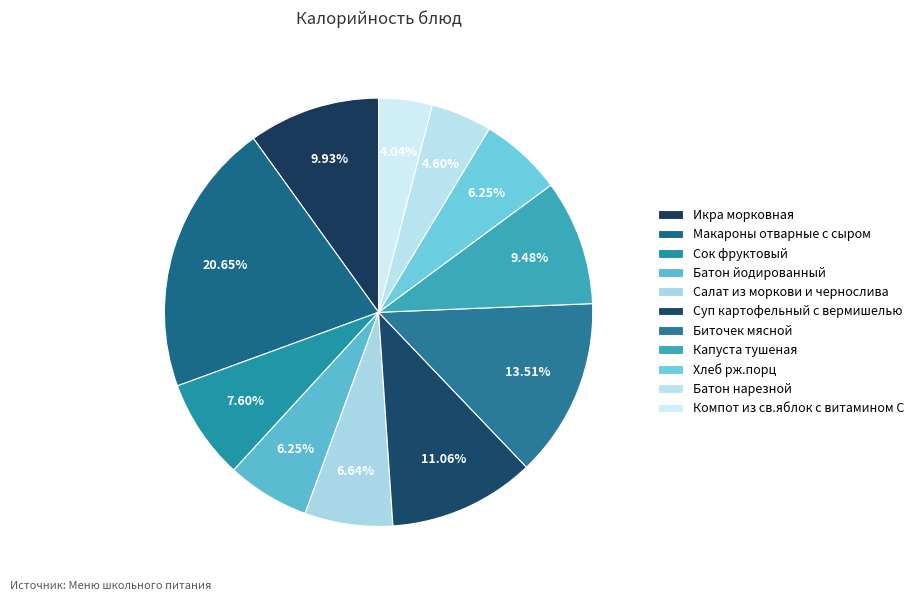

What is the largest slice in the pie chart?

Макароны отварные с сыром